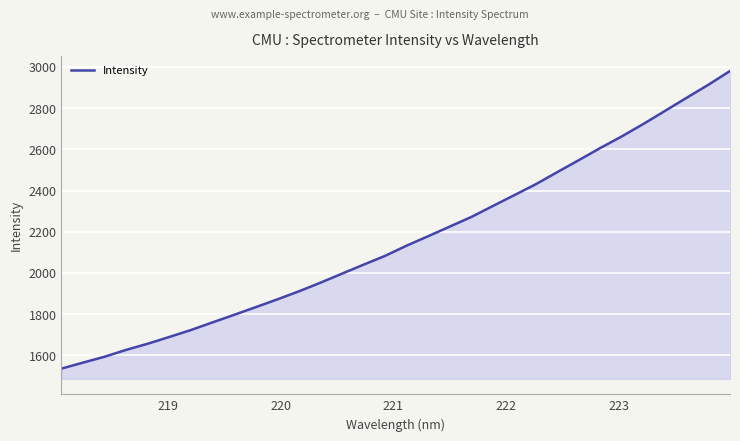

What is the minimum value shown in the chart?

1535.7